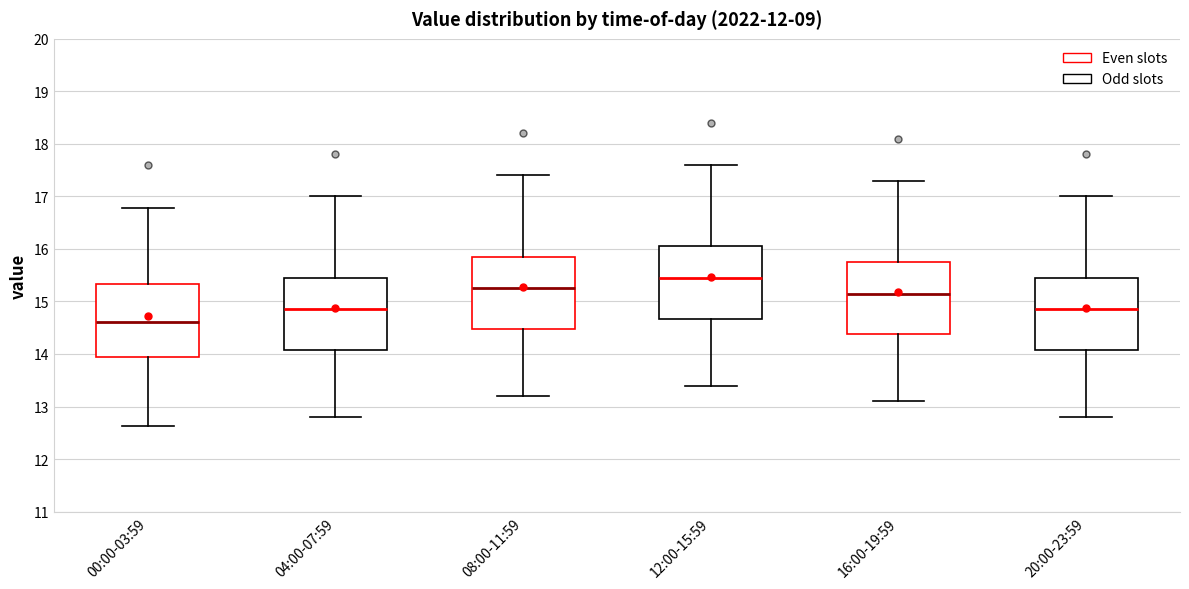

Where does the upper whisker of the box for 16:00-19:59 end on the y-axis? The values are not printed on the chart, so give them approximately, as read against the axis.

17.3